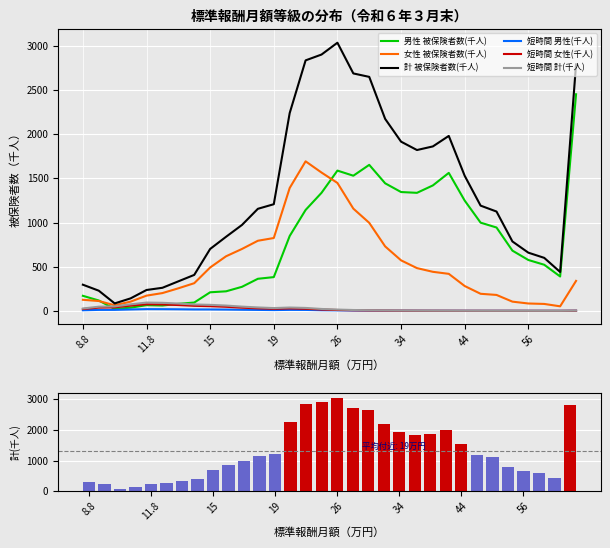

What is the difference between the maximum and second lowest values in the 短時間 女性(千人) series?

74.3